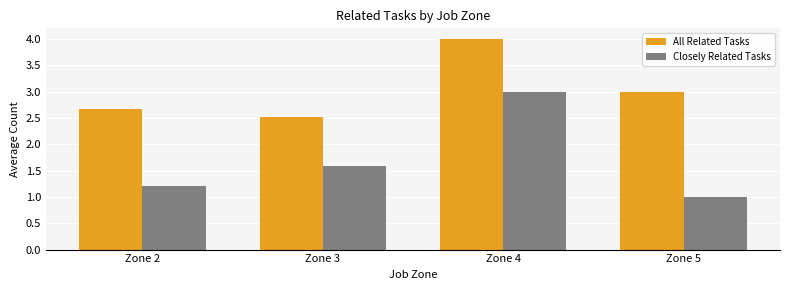

What is the lowest value of the Closely Related Tasks series?

1.0